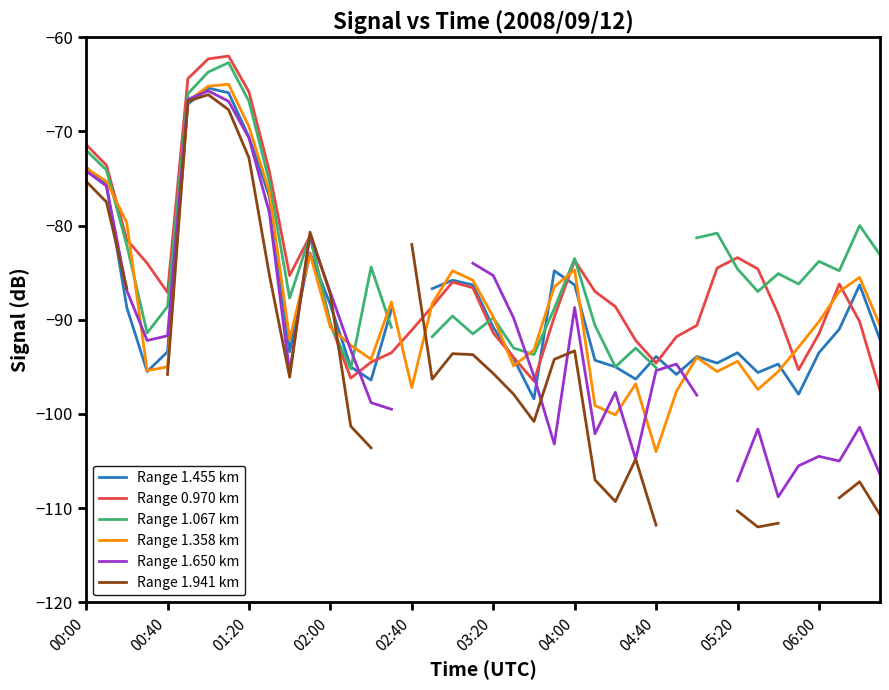

Is the value of Range 0.970 km at 00:40 greater than the value of Range 1.358 km at 04:00?

No